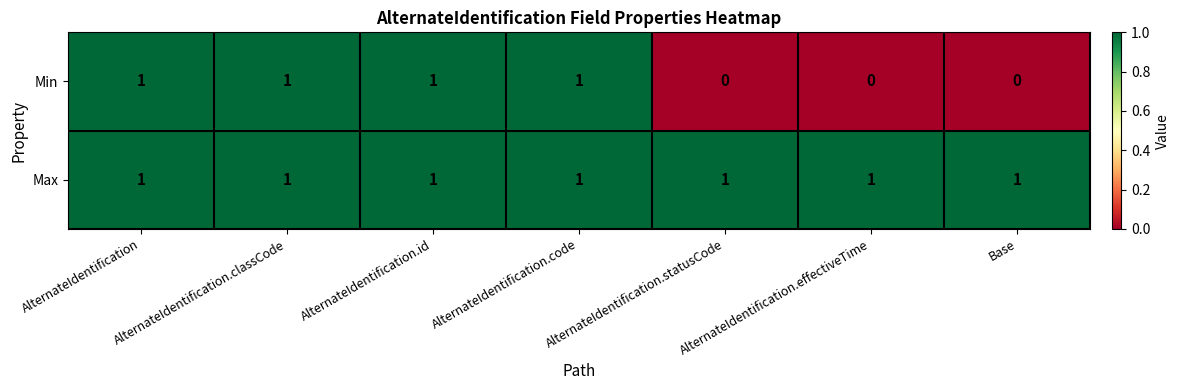

Rank the series by their average value, from lowest to highest.

Min, Max